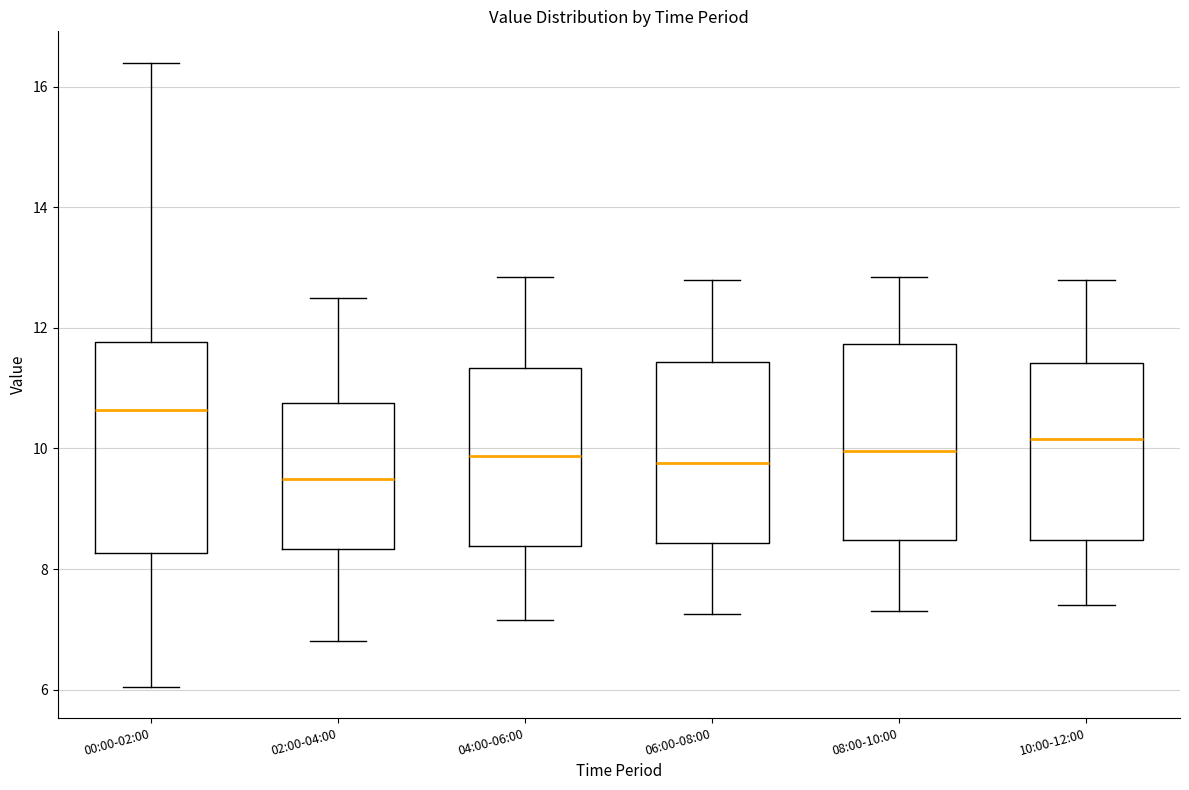

Reading left to right, read every box against the y-axis: the position of its median line, the range the box covers, and the ends of its whiskers. The values are not printed on the chart, so give them approximately, as read against the axis.

00:00-02:00: median 10.6, box 8.2 to 11.8, whiskers 6.0 to 16.4
02:00-04:00: median 9.6, box 8.4 to 10.8, whiskers 6.8 to 12.6
04:00-06:00: median 9.8, box 8.4 to 11.4, whiskers 7.2 to 12.8
06:00-08:00: median 9.8, box 8.4 to 11.4, whiskers 7.2 to 12.8
08:00-10:00: median 10.0, box 8.4 to 11.8, whiskers 7.4 to 12.8
10:00-12:00: median 10.2, box 8.4 to 11.4, whiskers 7.4 to 12.8